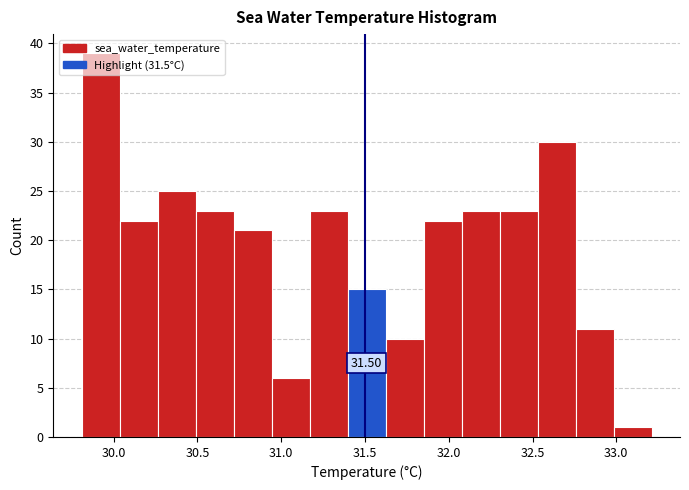

Over which range of the x-axis is the bar tallest?

29.80 to 30.05